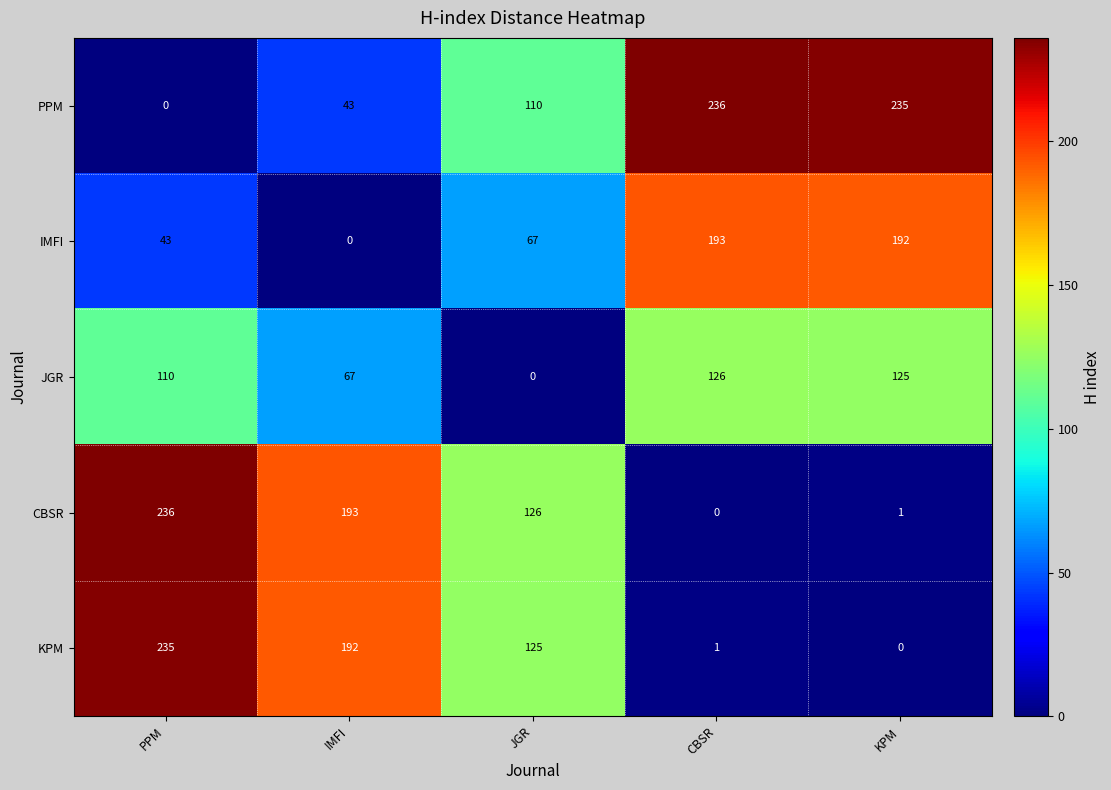

At which category is the sum across all series the highest?

PPM